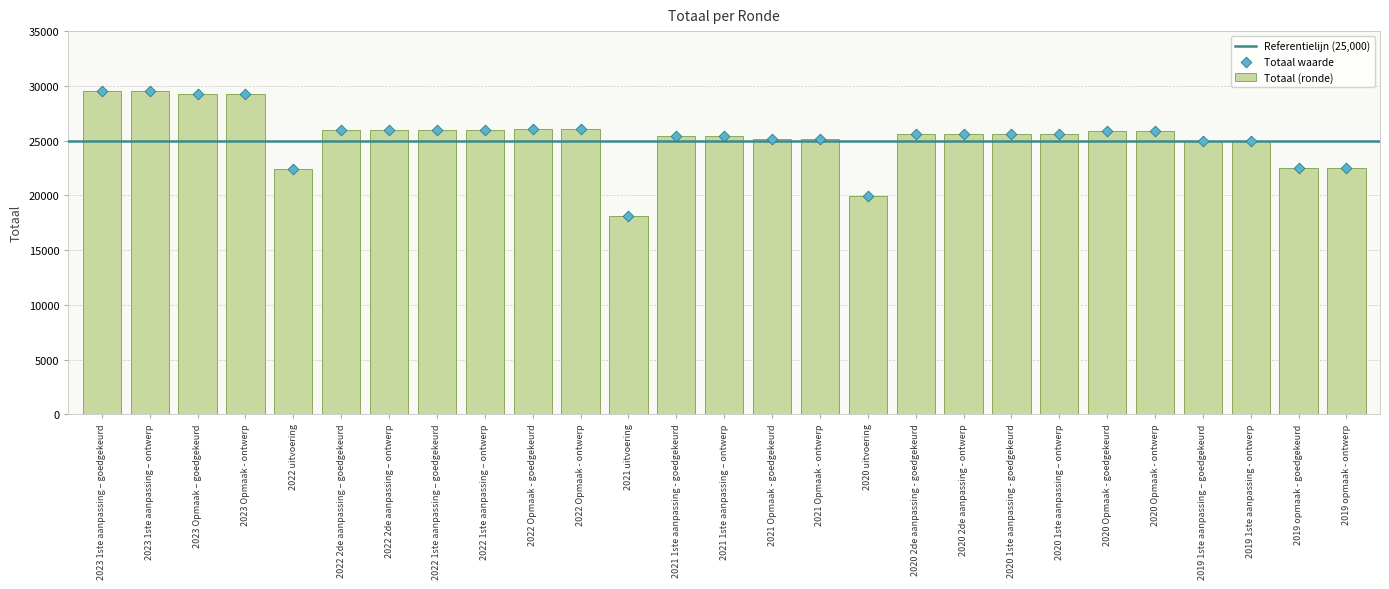

What is the ratio of the value at 2020 1ste aanpassing - goedgekeurd to the value at 2022 2de aanpassing – goedgekeurd?

1.0